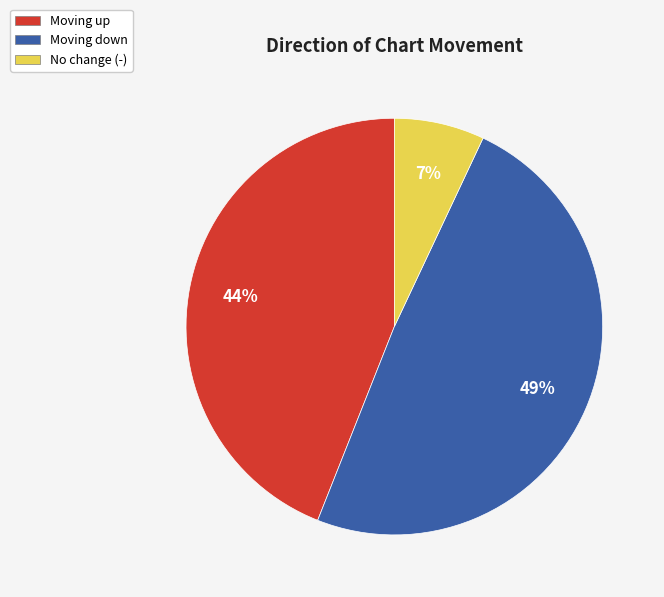

The Moving down slice represents 40% of the pie. True or false?

False